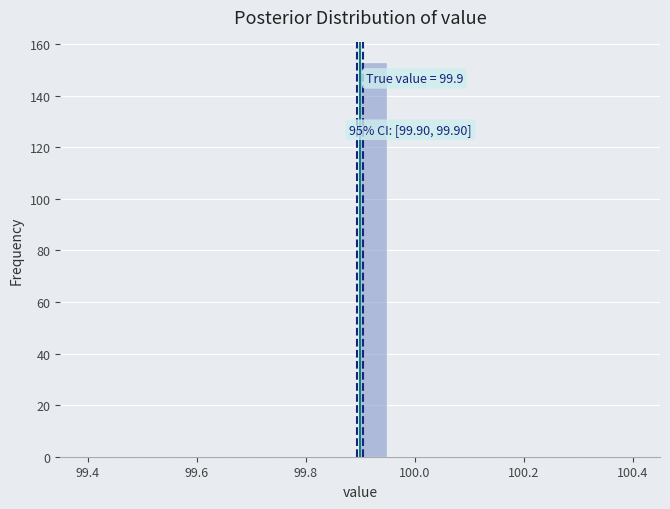

Around what value on the x-axis is the tallest bar? Give the approximate position of its centre, as read against the axis.

99.92